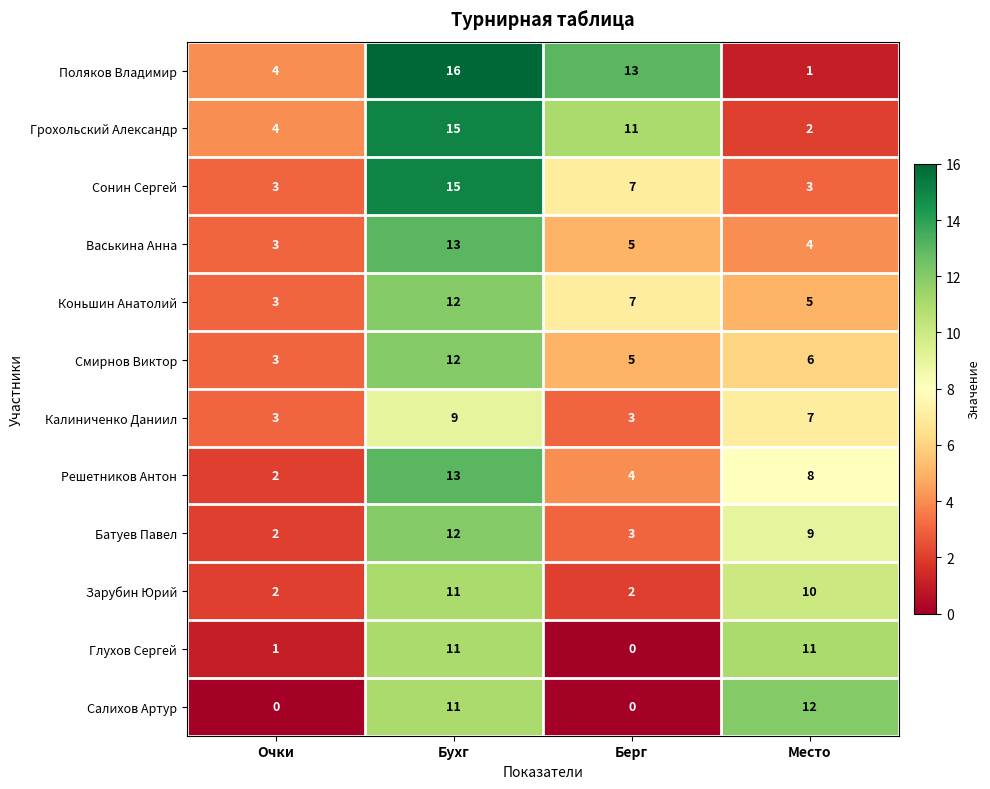

How many categories are shown in the chart?

4